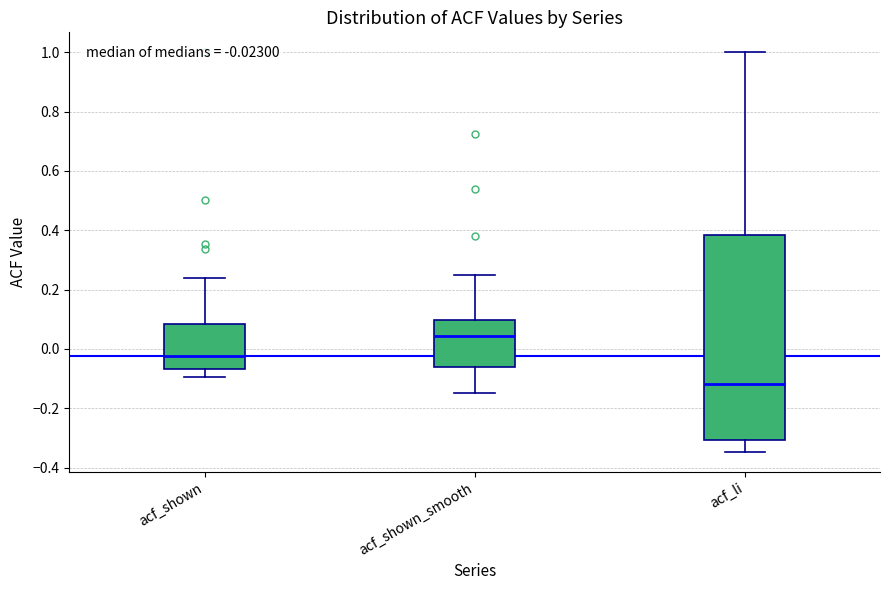

Which box is the tallest, from its lower edge to its upper edge?

acf_li